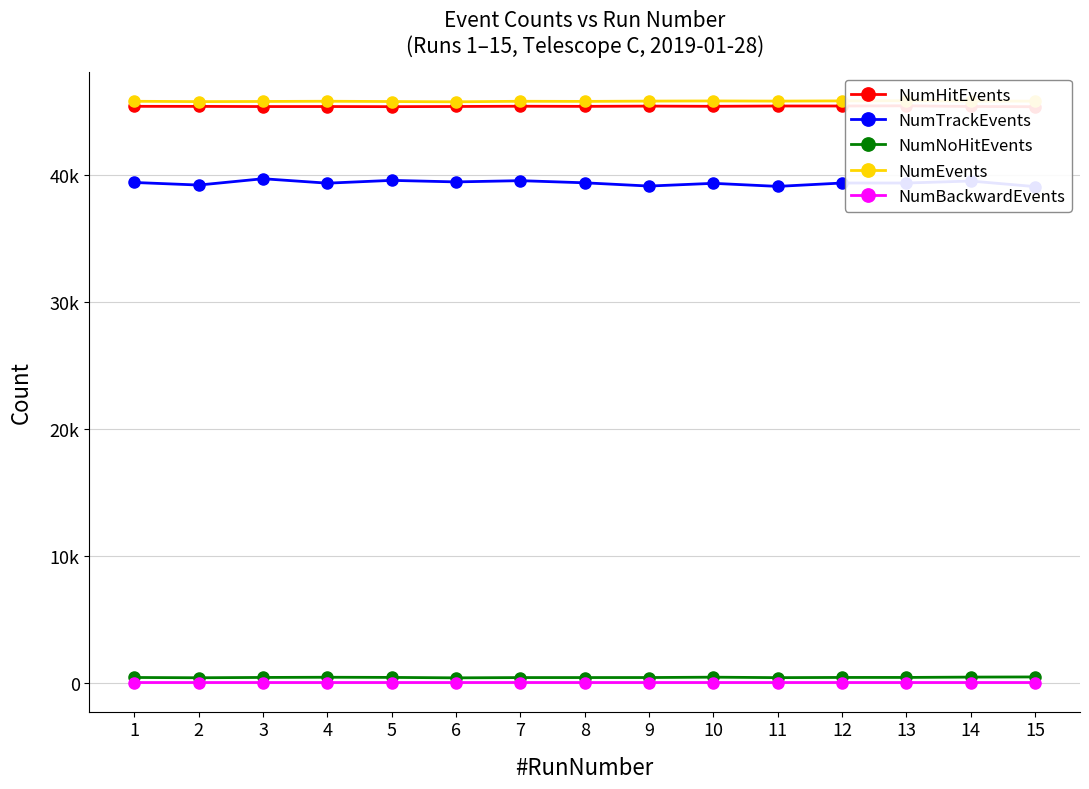

At how many categories does at least one series exceed 43344?

15